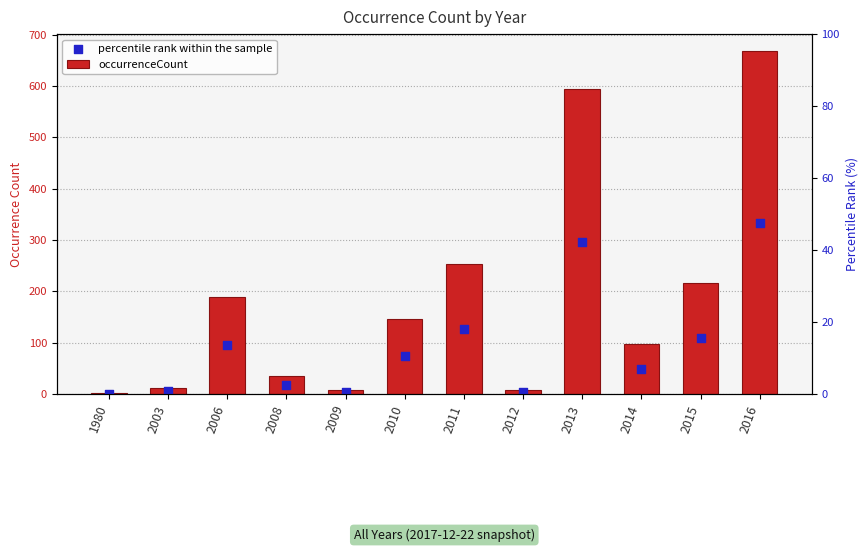

Which series has the largest Y range (max minus min)?

occurrenceCount